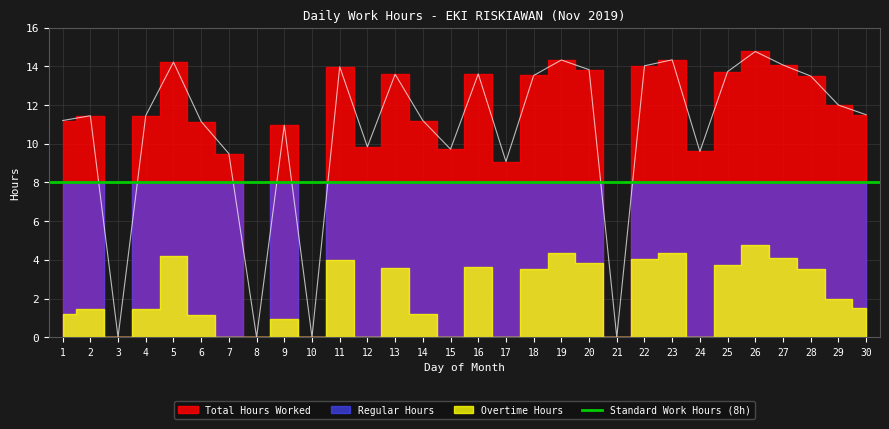

What is the difference between the second highest and minimum values in the Regular series?

8.0